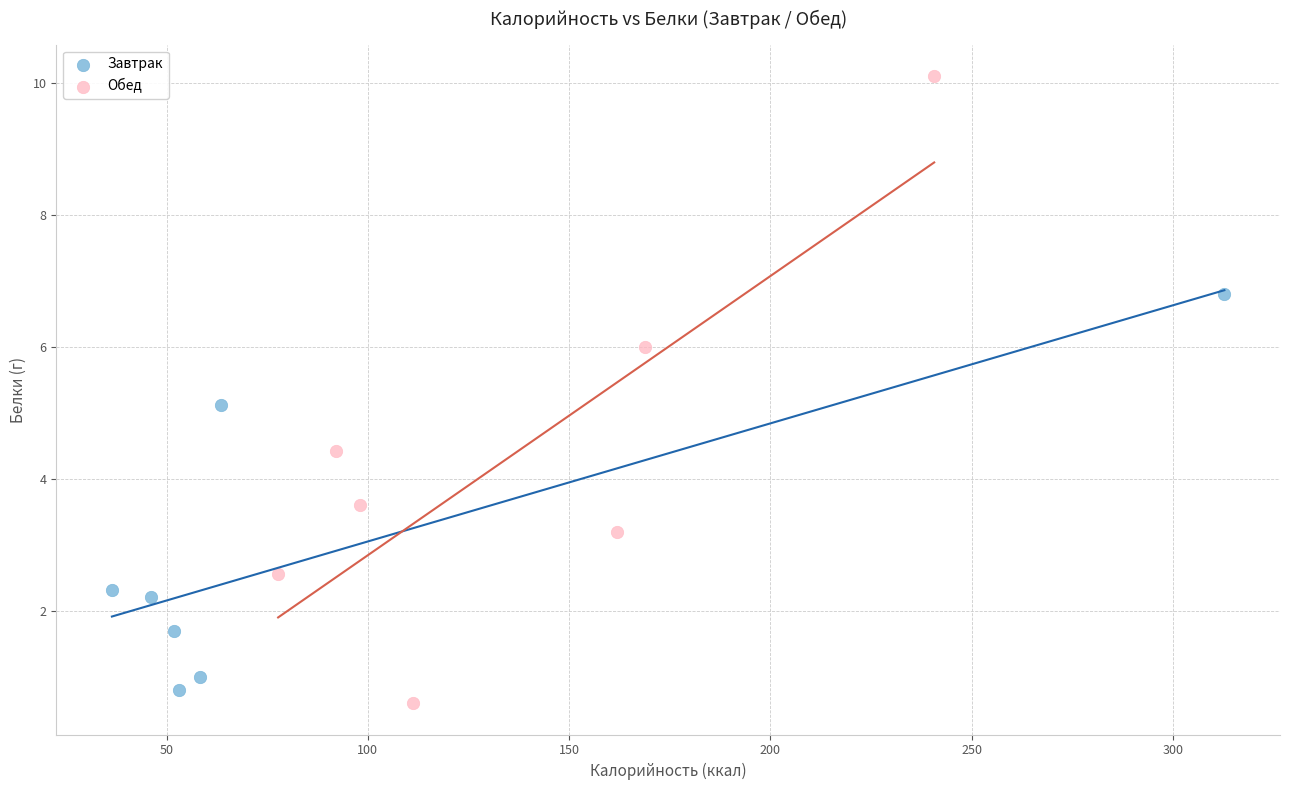

Which series has the largest Y range (max minus min)?

Обед